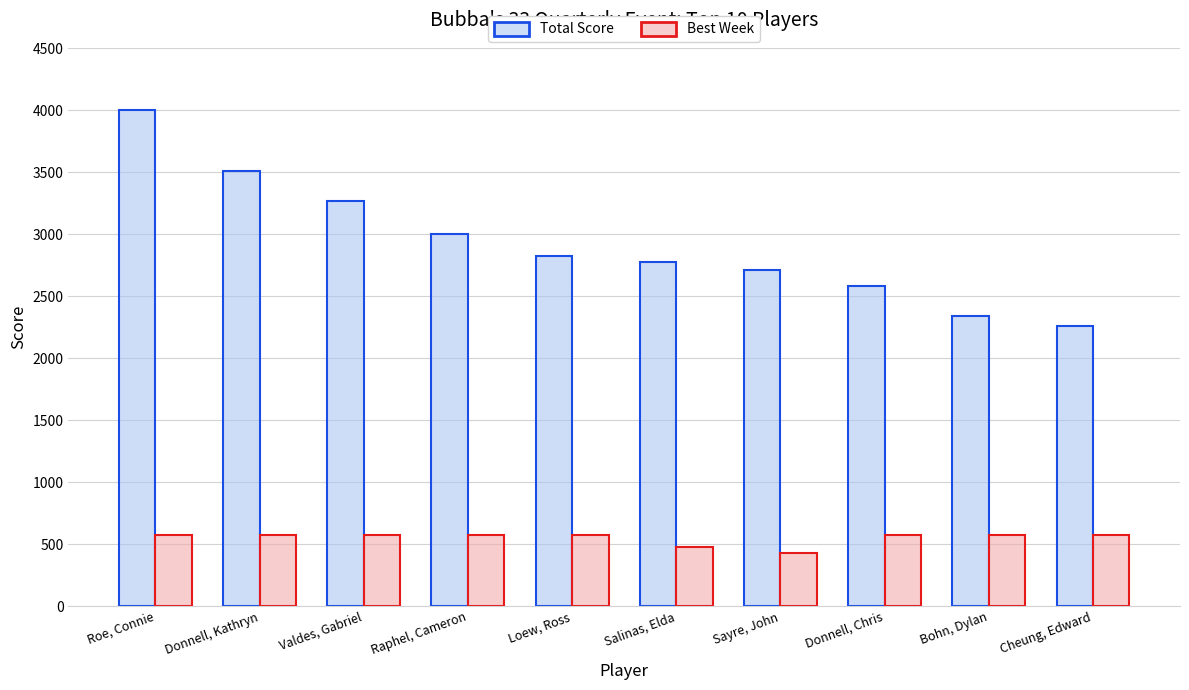

At Bohn, Dylan, list the series in order from largest to smallest.

Total Score, Best Week